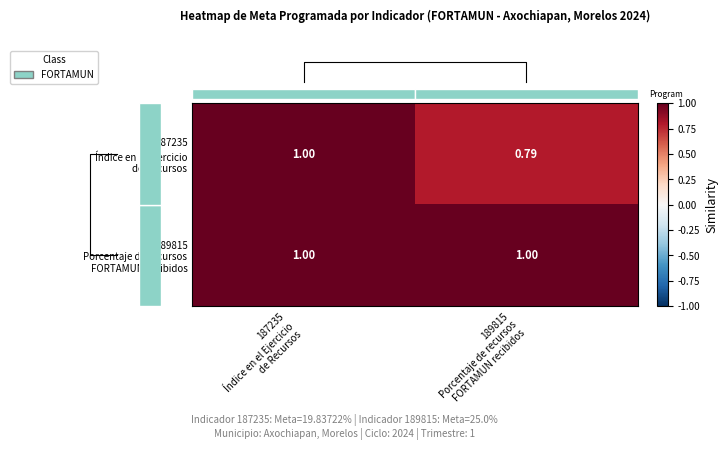

At how many categories does at least one series exceed 0?

2